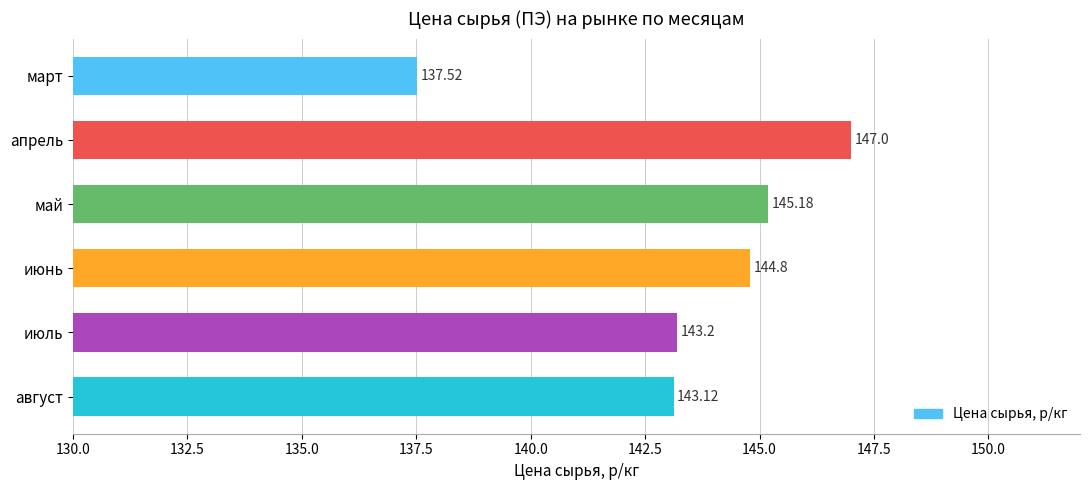

Count the number of data series in this chart.

1